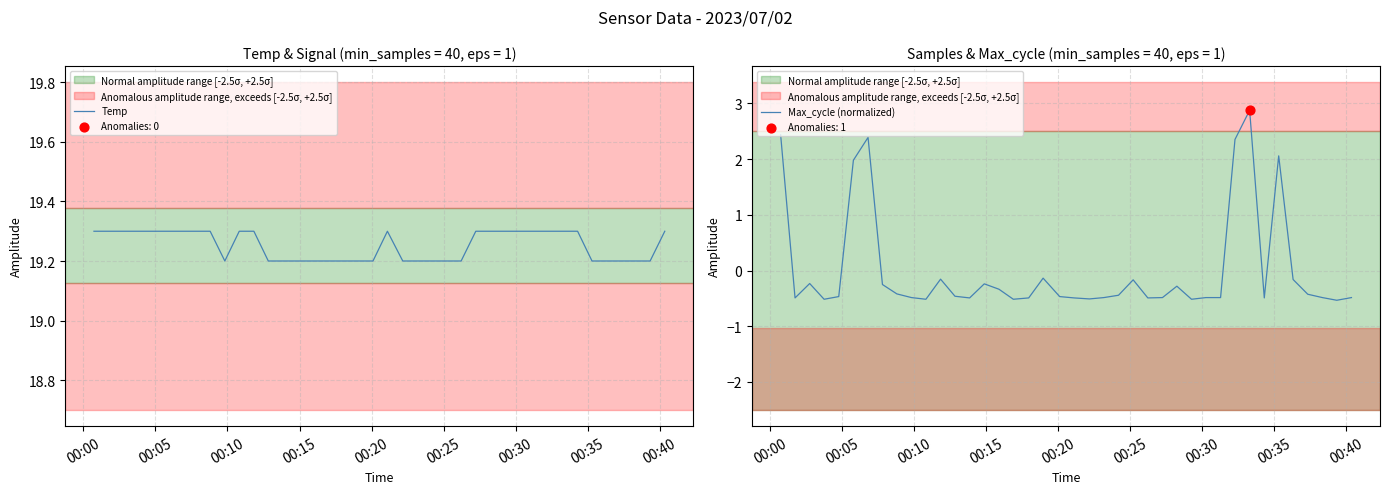

Which series reaches the minimum Y coordinate?

Max_cycle (normalized)